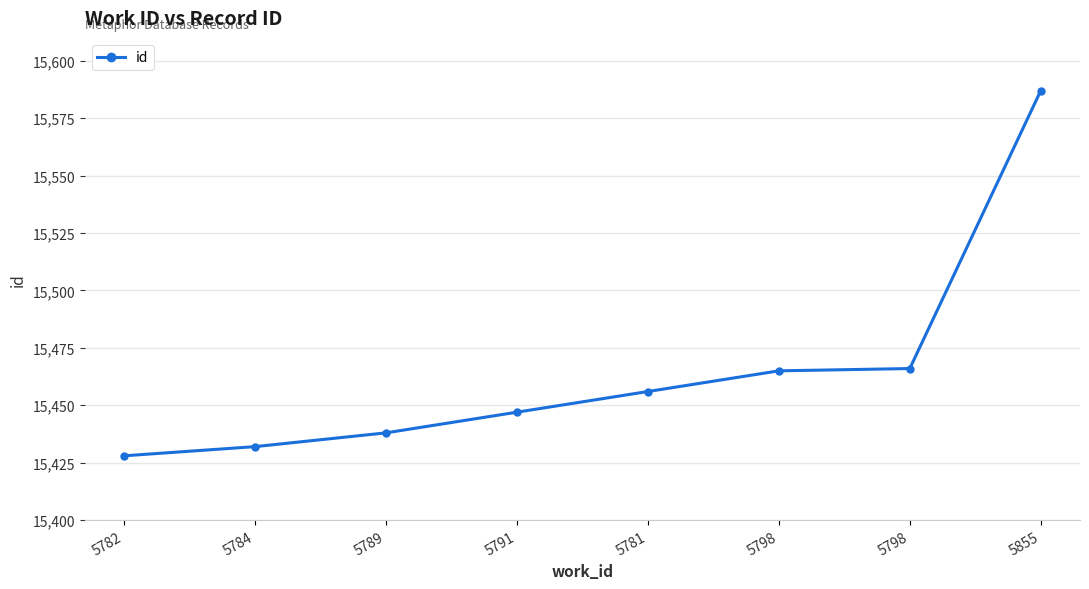

Rank the categories by value from lowest to highest.

5782, 5784, 5789, 5791, 5781, 5798, 5798, 5855